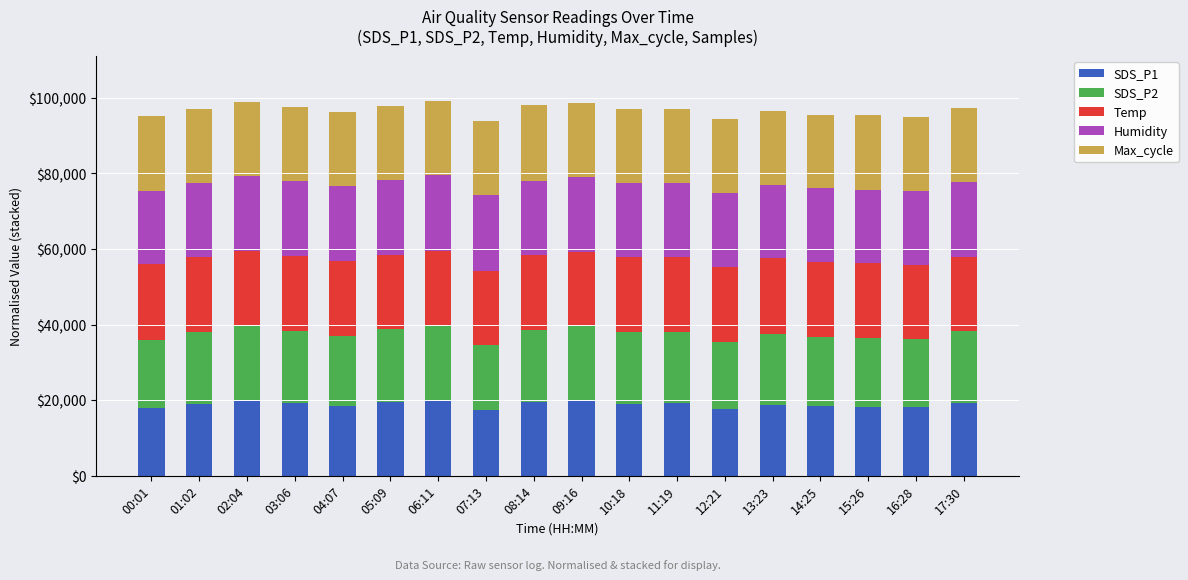

What is the total value across all series at 09:16?

98546.0